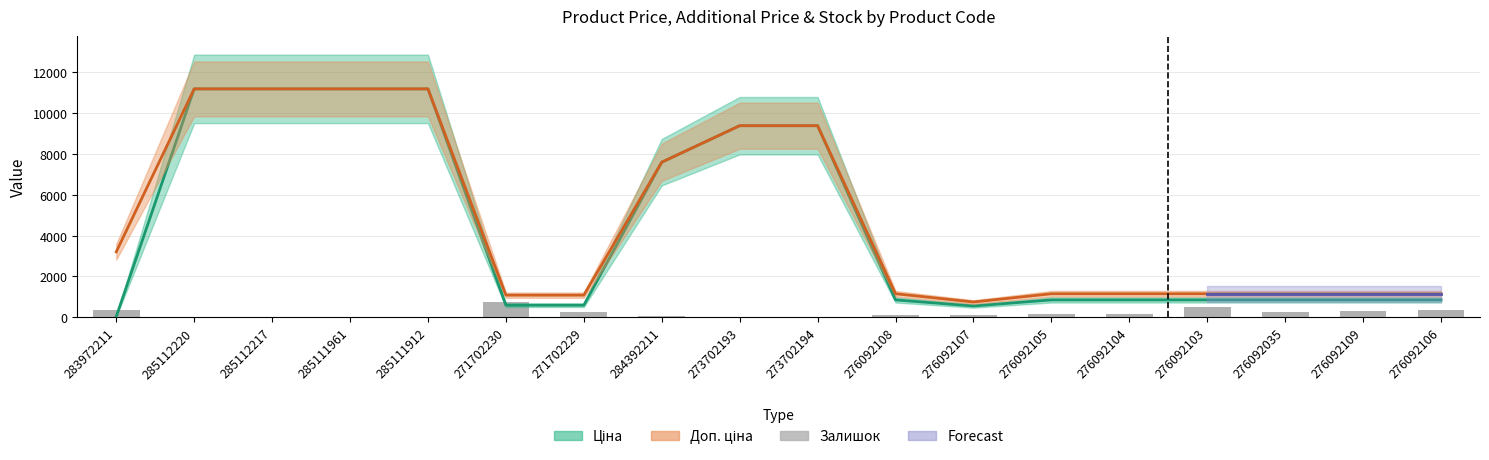

What is the difference between the Ціна values at 285111912 and 276092108?

10339.7